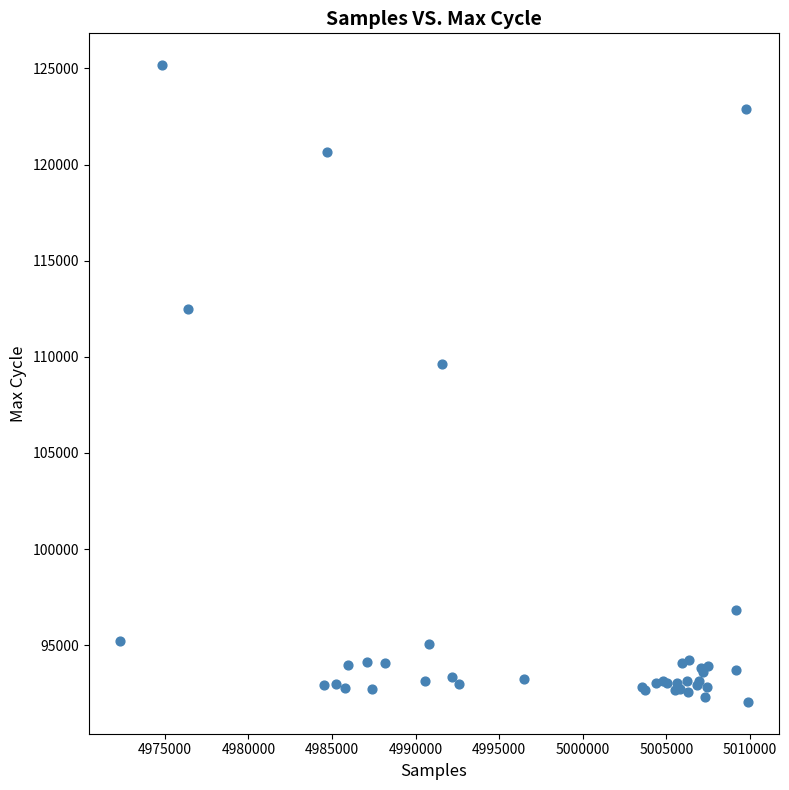

What Y value in the scatter plot is closest to 108610?

109634